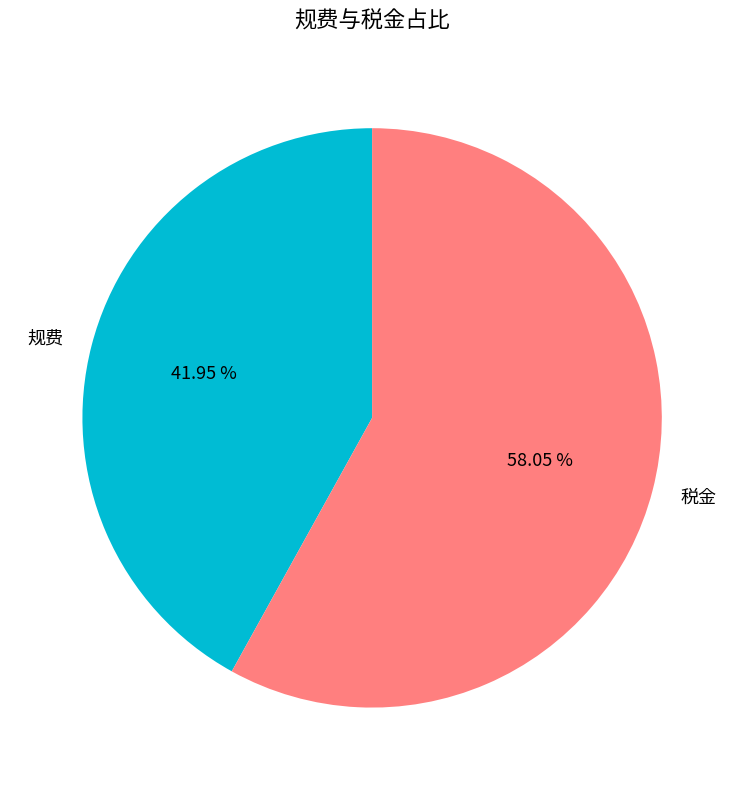

What portion of the pie excludes 规费?

58.0%